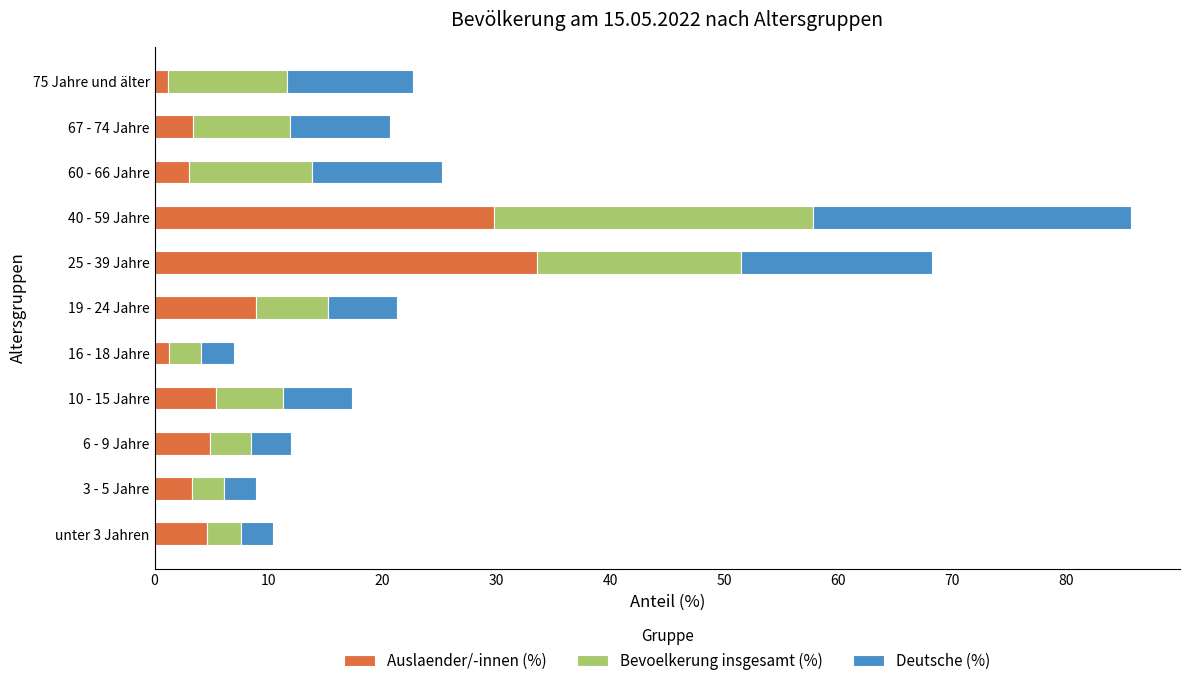

What is the sum of all Auslaender/-innen (%) values?

99.4